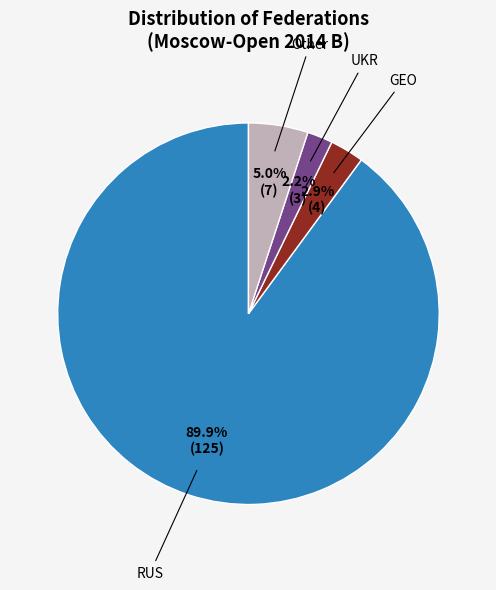

Is there a majority slice in this chart?

Yes